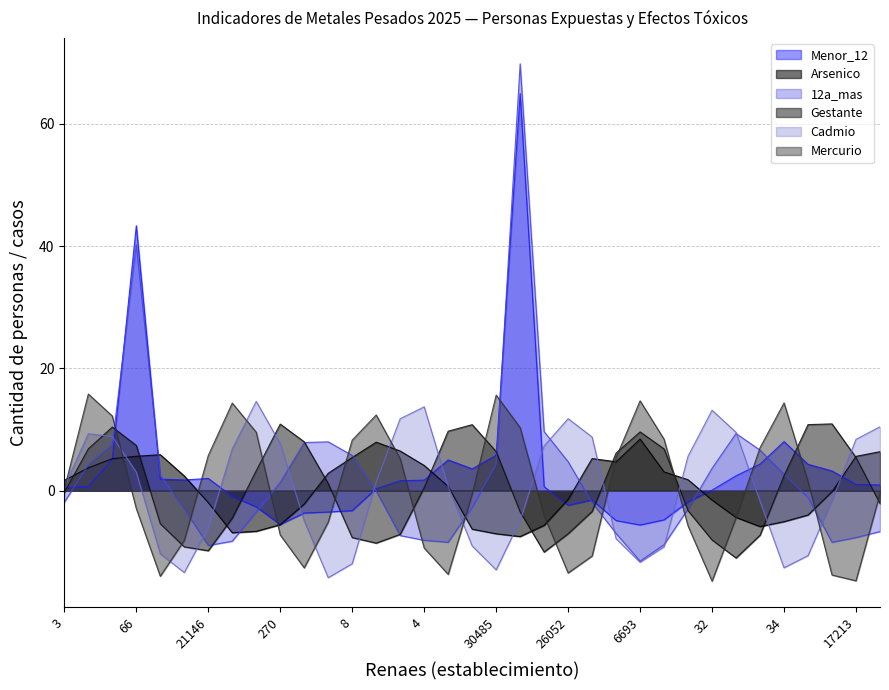

What is the maximum value shown in the chart?

69.8